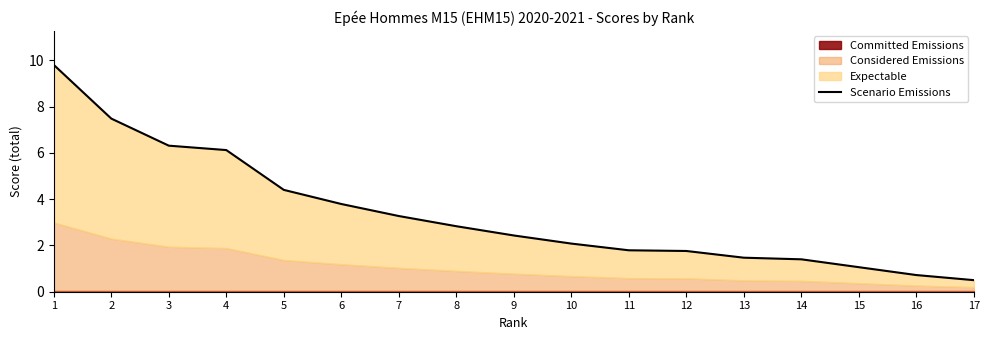

Does the chart display data point markers on the line(s)?

No